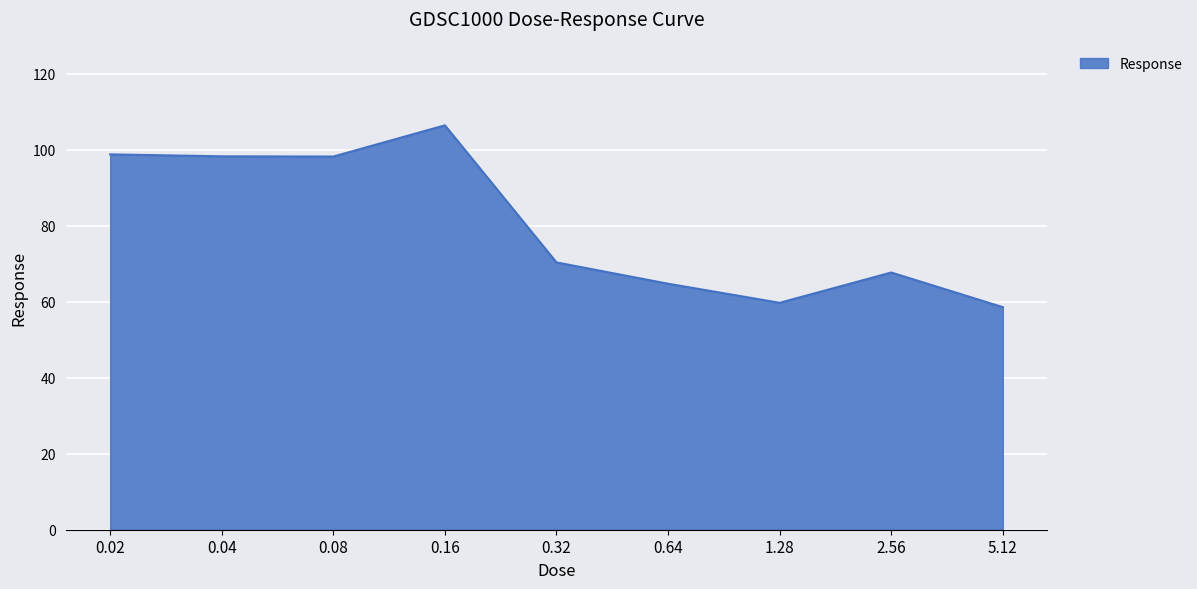

What is the average value?

80.3